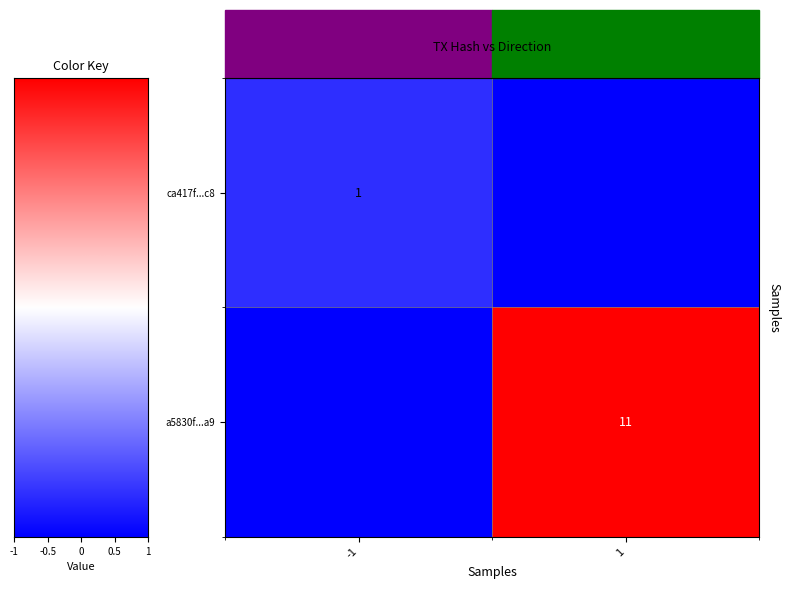

True or false: a5830f...a9 has a value of 11 at 1.

True